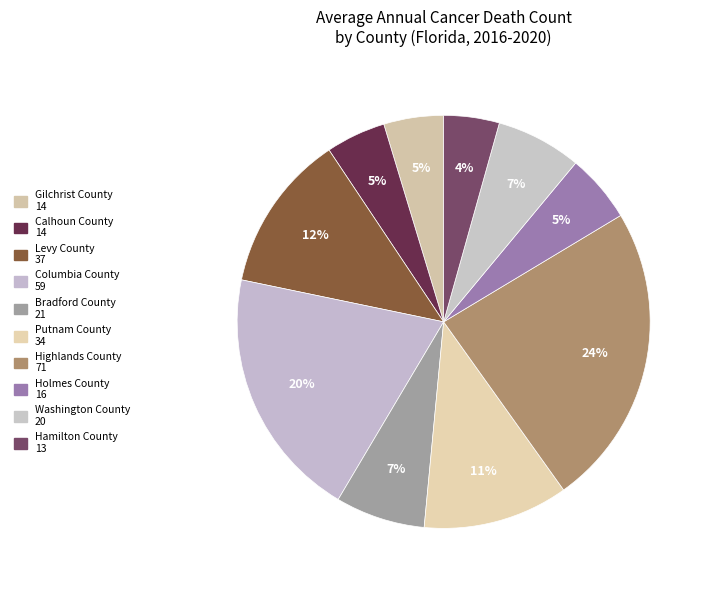

Which slice is the largest?

Highlands County